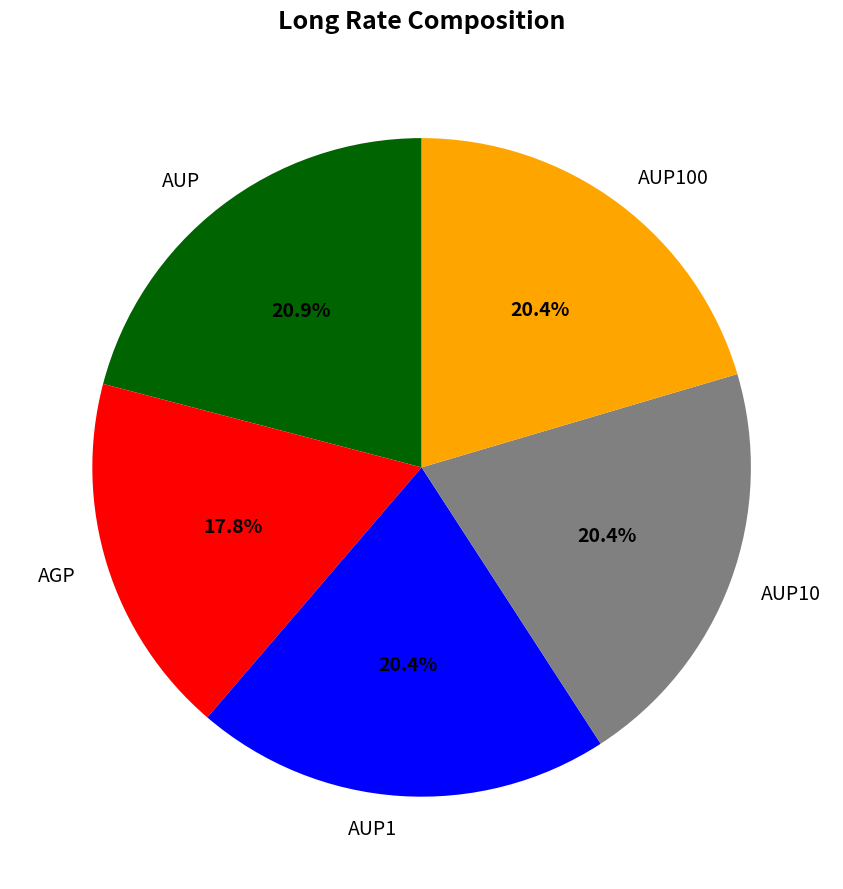

What percentage is the AGP slice, to the nearest percent?

18%